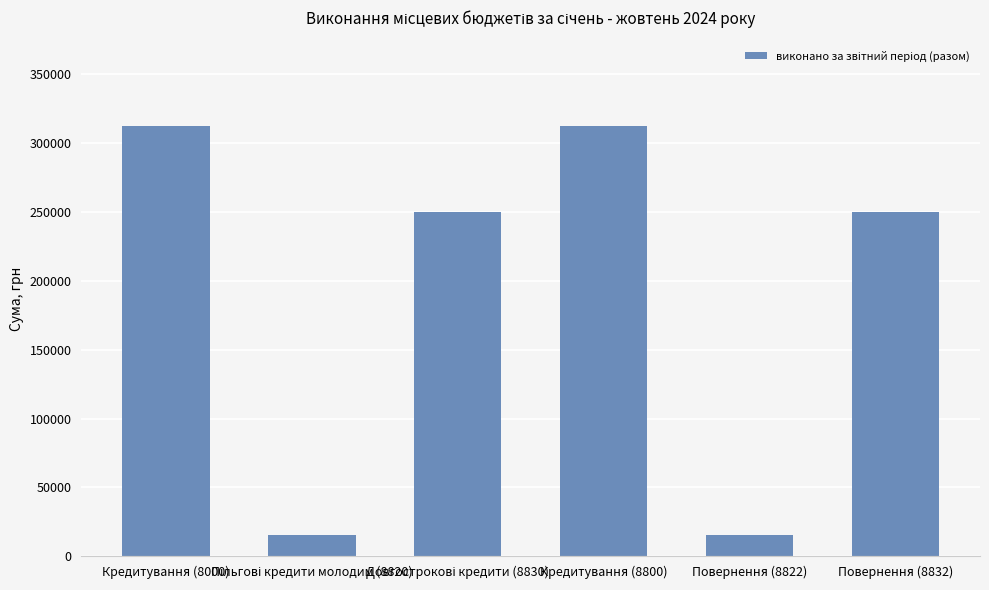

What is the change in value from Кредитування (8800) to Повернення (8822)?

-296761.6